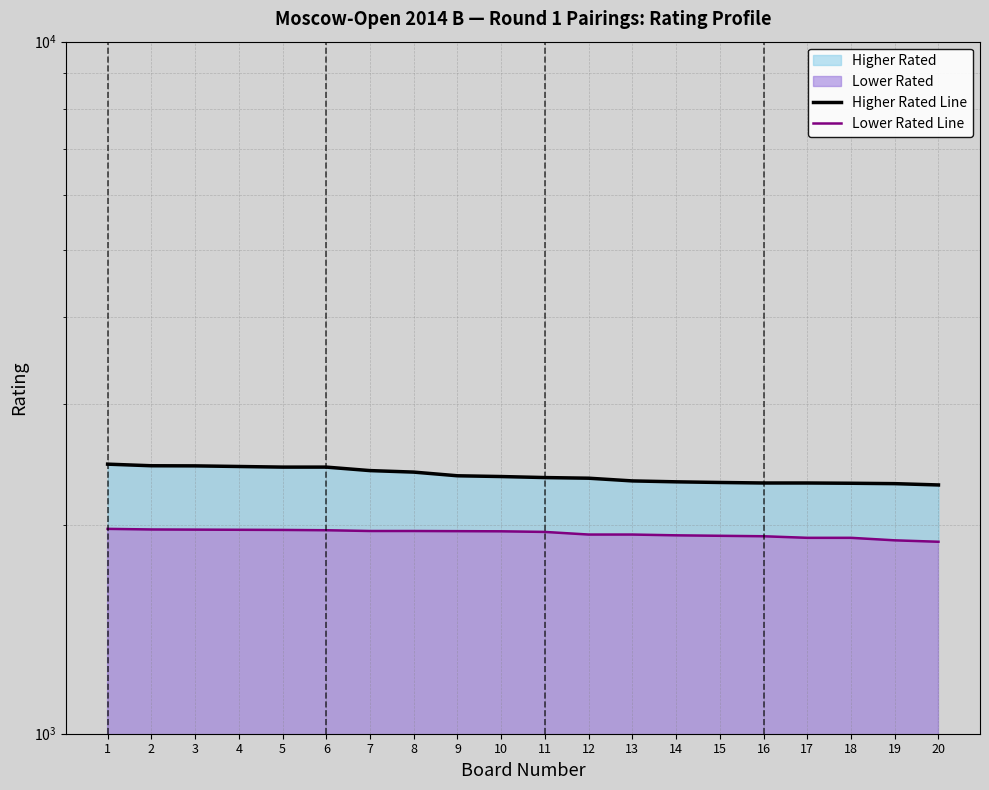

Is it true that Higher Rated Line equals 1546 at 14?

False